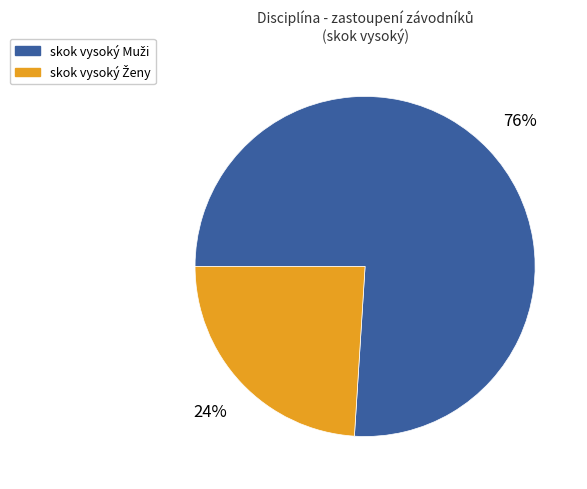

To the nearest percent, what is the difference between the largest and smallest slice percentages?

52%